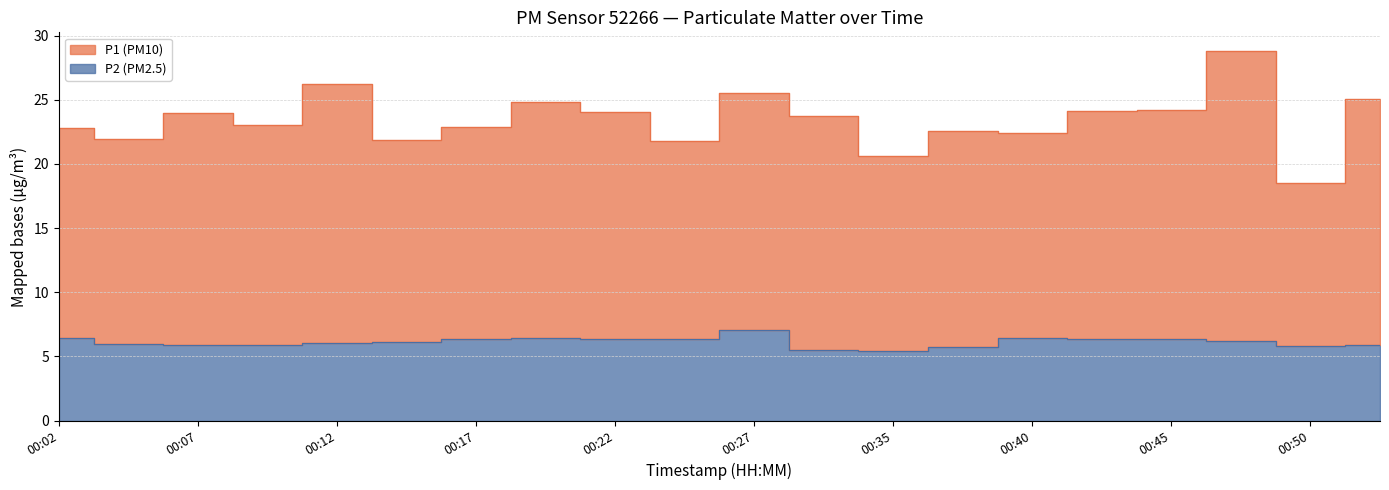

Is the value of P2 at 00:17 greater than the value of P1 at 00:35?

No